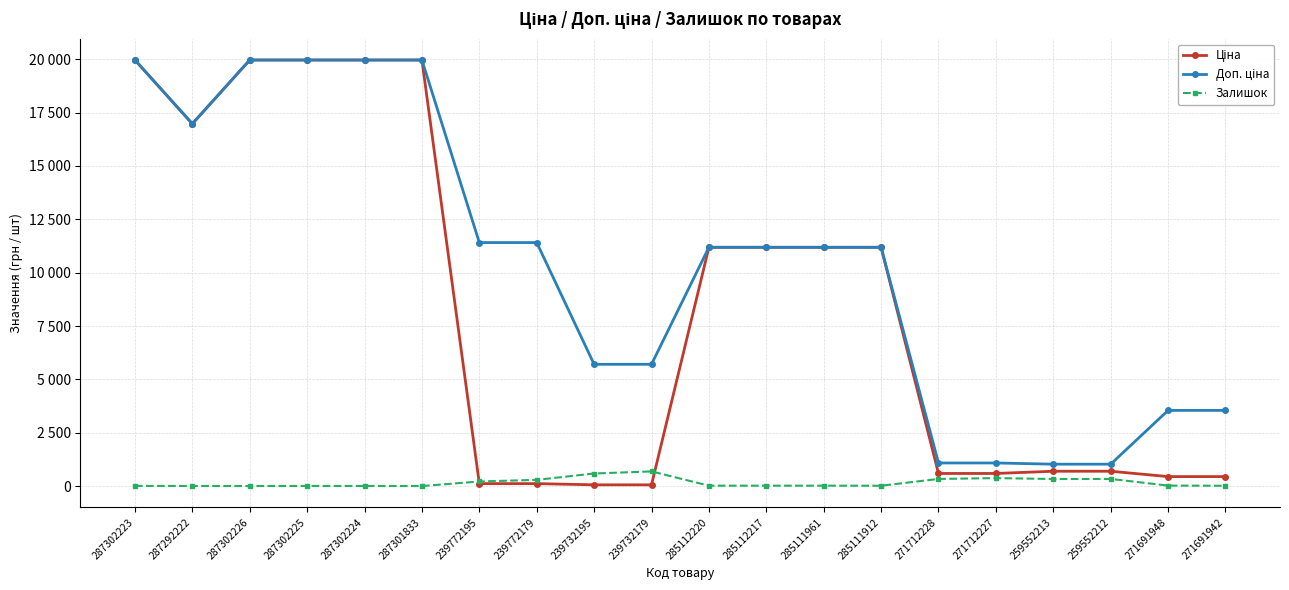

Which category has the lowest value in the Ціна series?

239732195